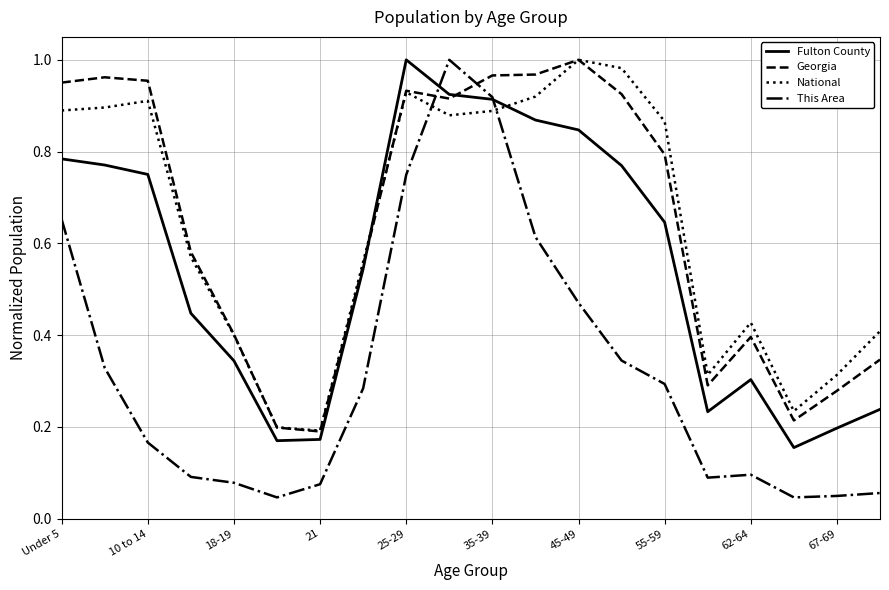

Which series has the largest range (max minus min)?

This Area